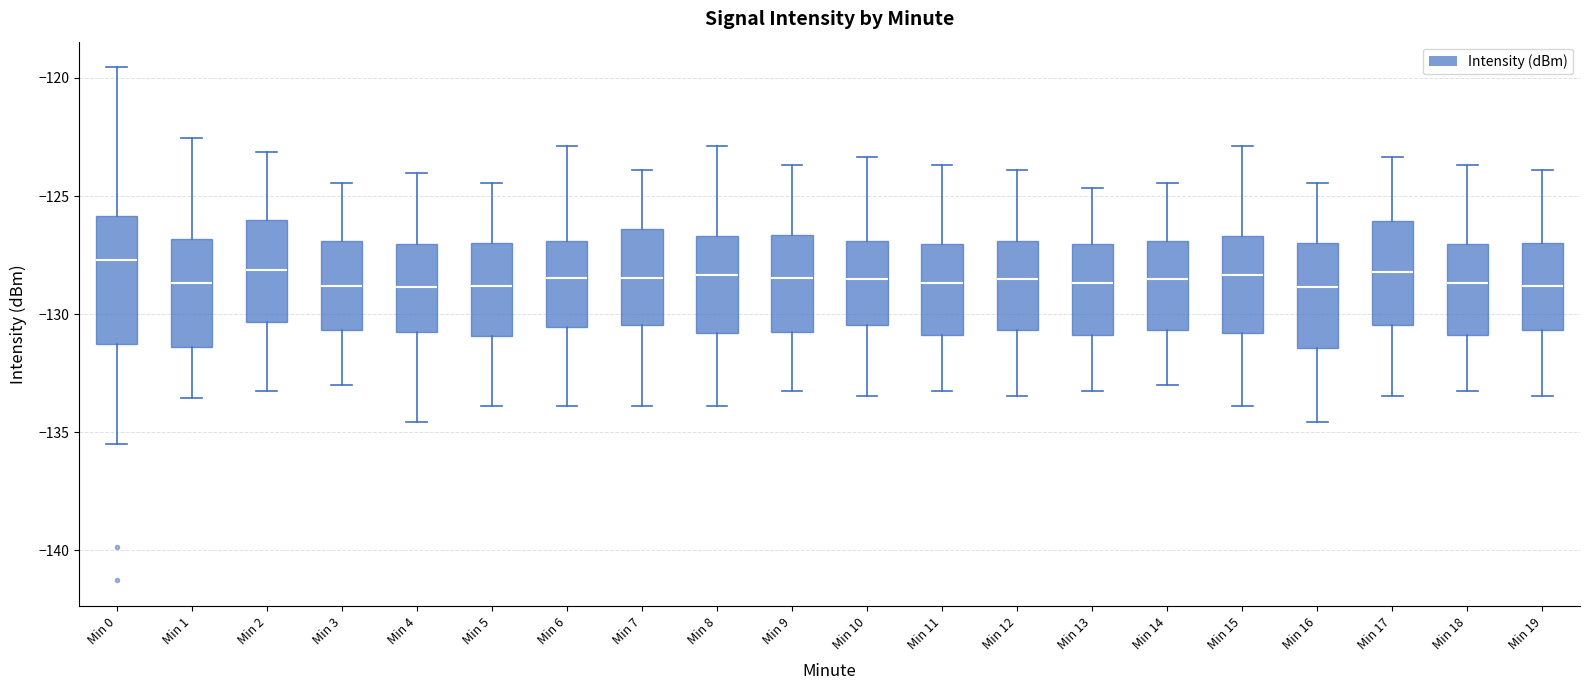

Reading left to right, transcribe this box plot: for each box, give where its median line is, the range the box spans, and where its two whiskers end, as read against the y-axis. The values are not printed on the chart, so give them approximately, as read against the axis.

Min 0: median -127.5, box -131.5 to -126.0, whiskers -135.5 to -119.5
Min 1: median -128.5, box -131.5 to -127.0, whiskers -133.5 to -122.5
Min 2: median -128.0, box -130.5 to -126.0, whiskers -133.0 to -123.0
Min 3: median -129.0, box -130.5 to -127.0, whiskers -133.0 to -124.5
Min 4: median -129.0, box -131.0 to -127.0, whiskers -134.5 to -124.0
Min 5: median -129.0, box -131.0 to -127.0, whiskers -134.0 to -124.5
Min 6: median -128.5, box -130.5 to -127.0, whiskers -134.0 to -123.0
Min 7: median -128.5, box -130.5 to -126.5, whiskers -134.0 to -124.0
Min 8: median -128.5, box -131.0 to -126.5, whiskers -134.0 to -123.0
Min 9: median -128.5, box -131.0 to -126.5, whiskers -133.0 to -123.5
Min 10: median -128.5, box -130.5 to -127.0, whiskers -133.5 to -123.5
Min 11: median -128.5, box -131.0 to -127.0, whiskers -133.0 to -123.5
Min 12: median -128.5, box -130.5 to -127.0, whiskers -133.5 to -124.0
Min 13: median -128.5, box -131.0 to -127.0, whiskers -133.0 to -124.5
Min 14: median -128.5, box -130.5 to -127.0, whiskers -133.0 to -124.5
Min 15: median -128.5, box -131.0 to -126.5, whiskers -134.0 to -123.0
Min 16: median -129.0, box -131.5 to -127.0, whiskers -134.5 to -124.5
Min 17: median -128.0, box -130.5 to -126.0, whiskers -133.5 to -123.5
Min 18: median -128.5, box -131.0 to -127.0, whiskers -133.0 to -123.5
Min 19: median -129.0, box -130.5 to -127.0, whiskers -133.5 to -124.0